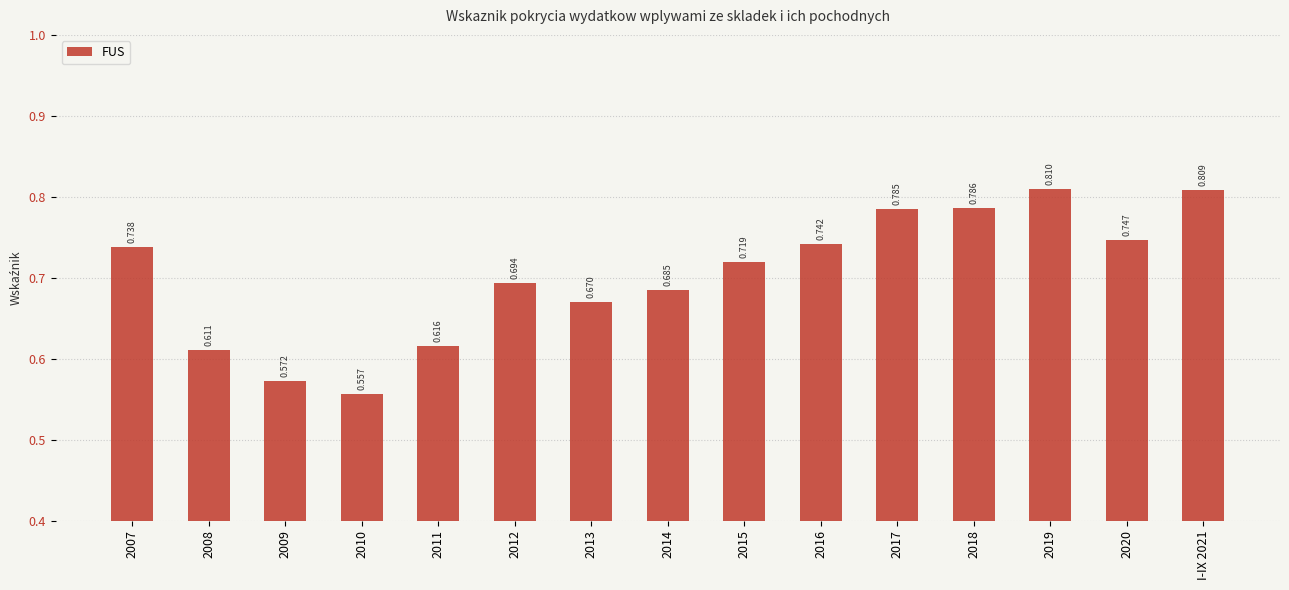

What is the greatest value displayed?

0.8